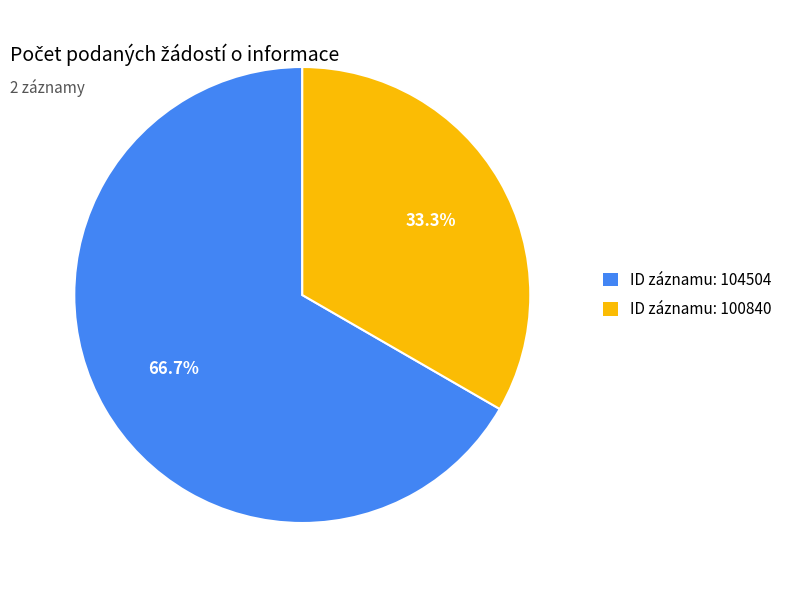

How many segments does this pie chart have?

2